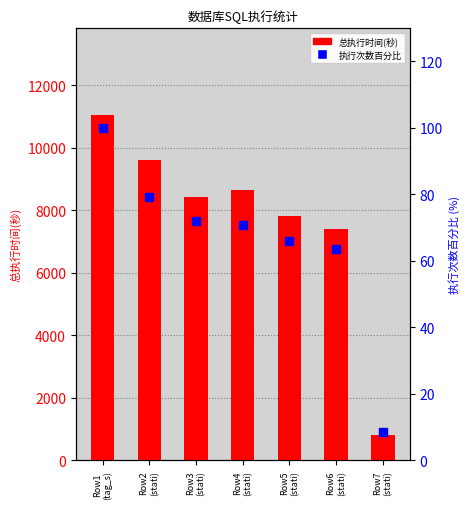

What is the approximate value of 总执行时间(秒) at Row5
(stati)?

7819.0